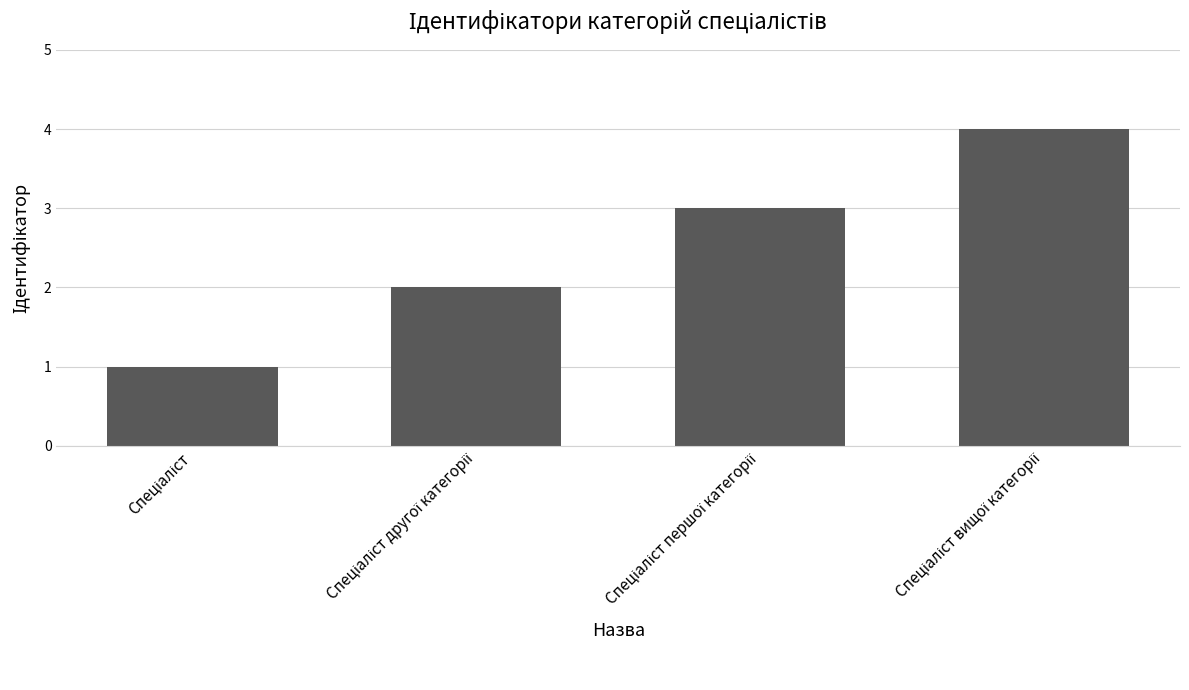

What is the maximum value shown in the chart?

4